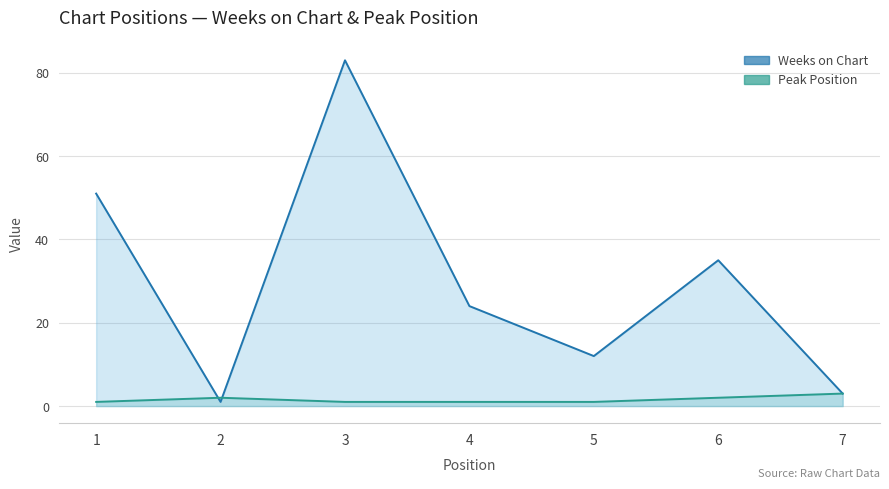

List the series in order of their overall mean, highest first.

Weeks on Chart, Peak Position